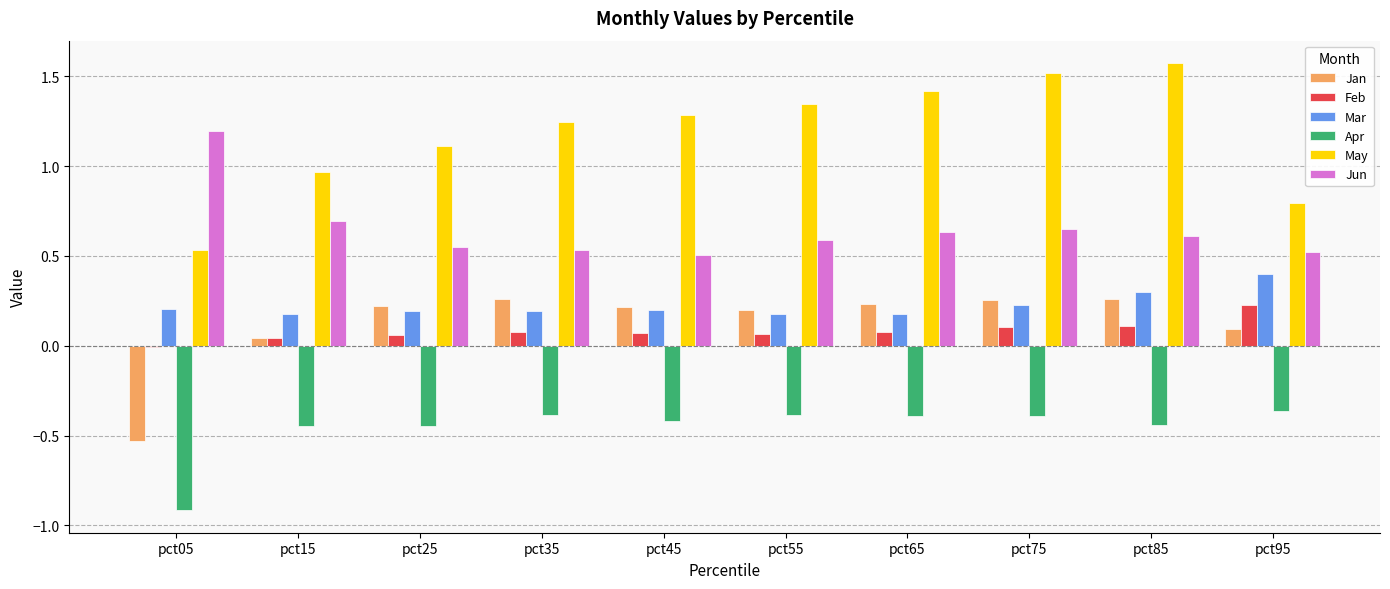

What is the sum of the Apr values at pct55 and pct25?

-0.8